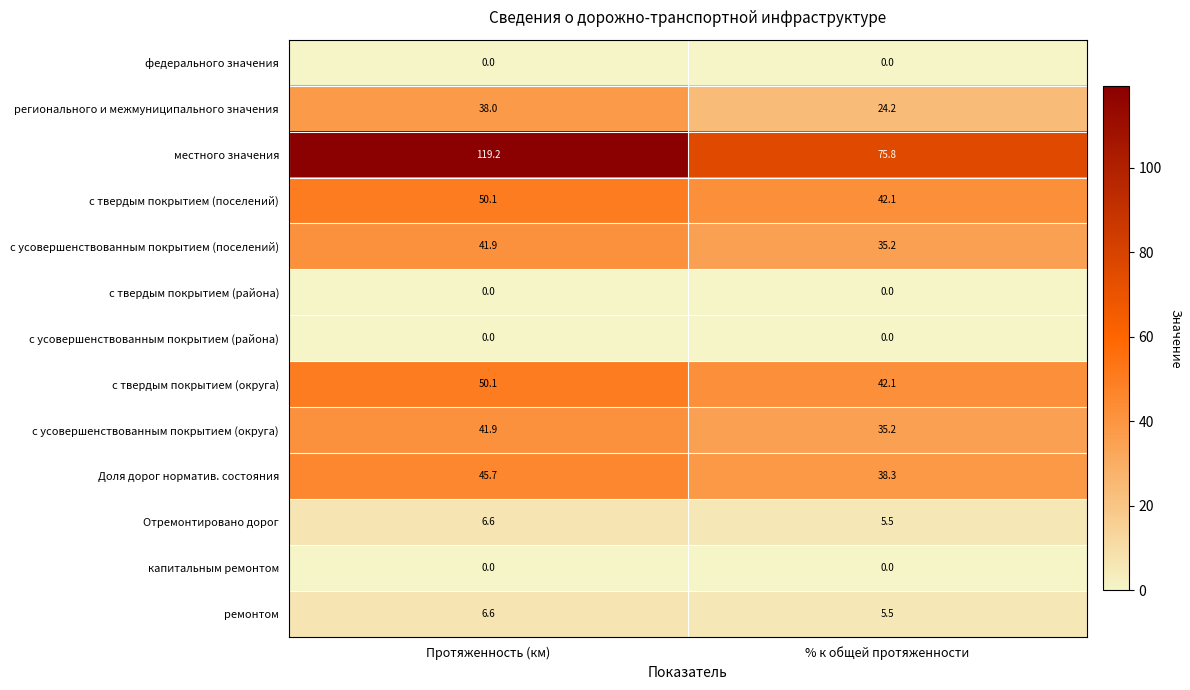

True or false: с усовершенствованным покрытием (округа) has a value of 59.9 at % к общей протяженности.

False